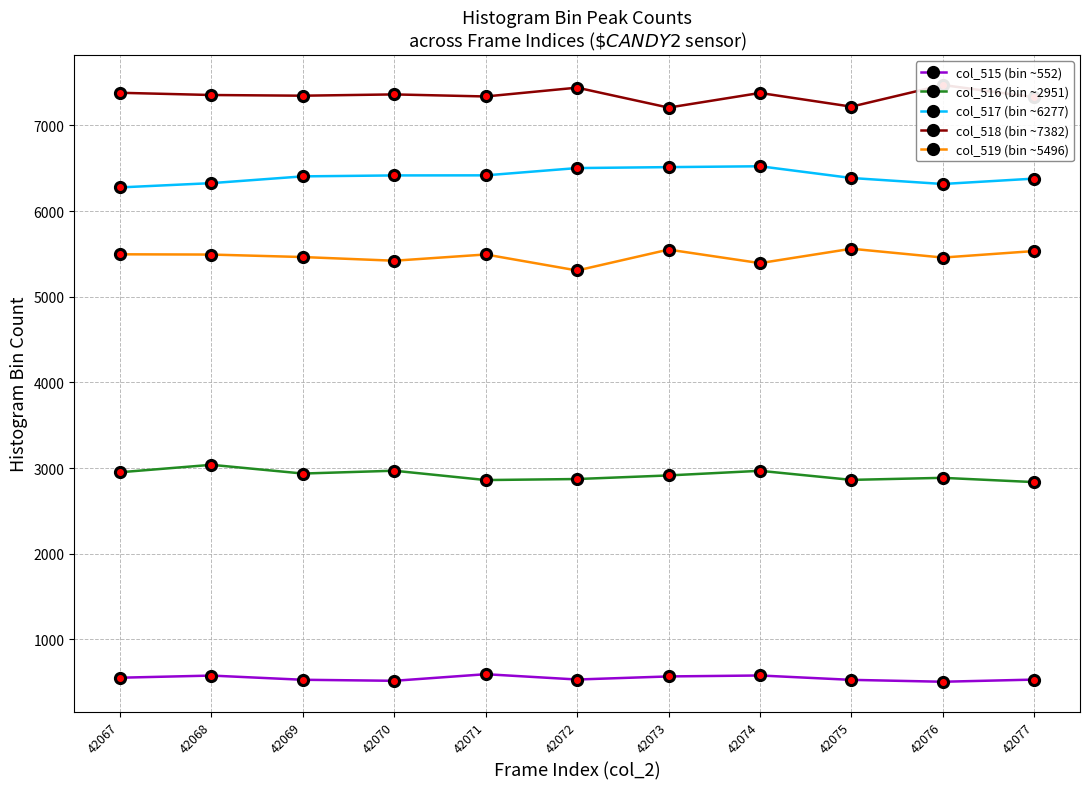

Reading left to right, list all the values displayed in this chart.

col_515 (bin ~552): 552	577	528	516	593	531	567	578	527	505	530
col_516 (bin ~2951): 2951	3038	2936	2969	2860	2872	2914	2968	2862	2886	2836
col_517 (bin ~6277): 6277	6327	6406	6417	6418	6503	6514	6524	6387	6317	6380
col_518 (bin ~7382): 7382	7356	7348	7363	7339	7442	7209	7380	7220	7473	7329
col_519 (bin ~5496): 5496	5493	5464	5421	5494	5307	5551	5393	5561	5458	5534